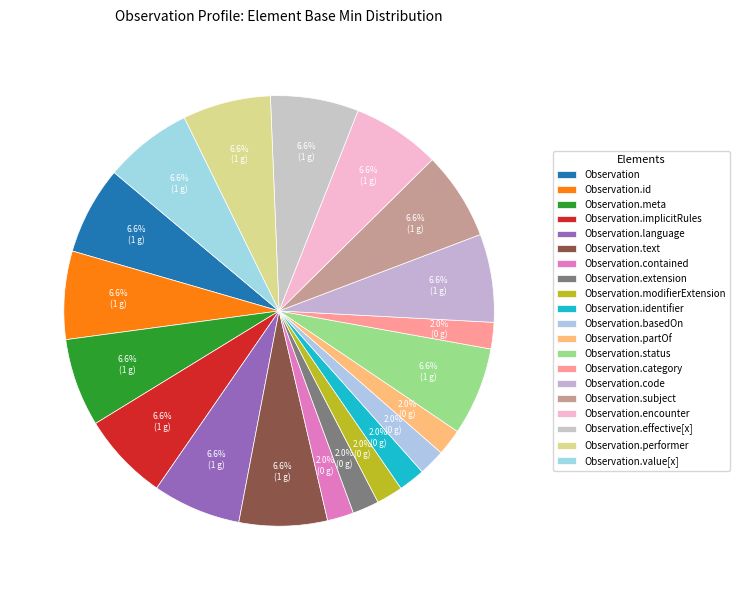

How many slices are in this pie chart?

20